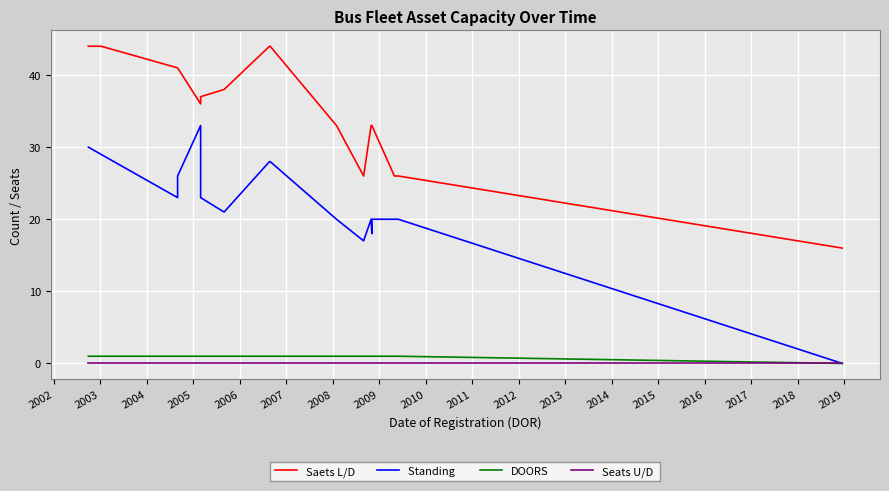

Is this an area chart (filled region under the line)?

No